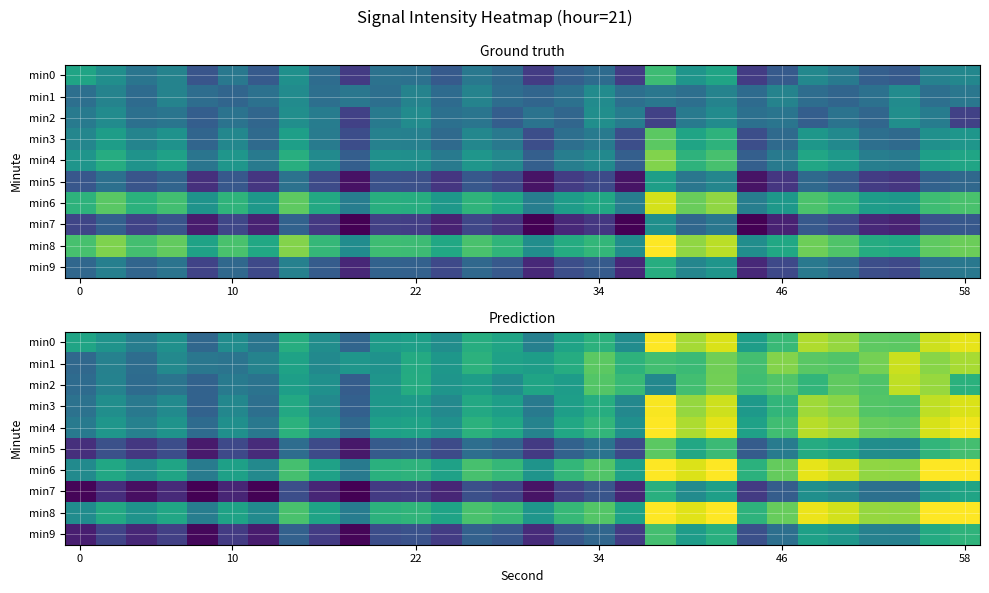

At 46, list the series in order from smallest to largest.

min7, min9, min5, min3, min0, min4, min2, min6, min8, min1